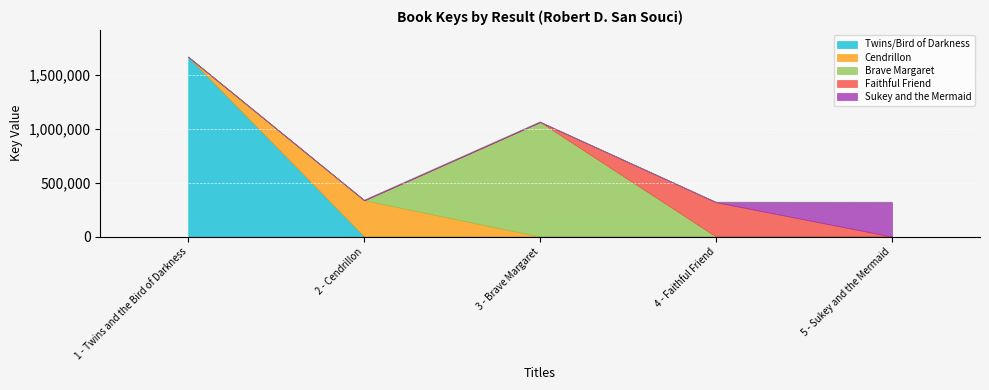

The chart shows a value of 177394 at 5 - Sukey and the Mermaid. True or false?

False